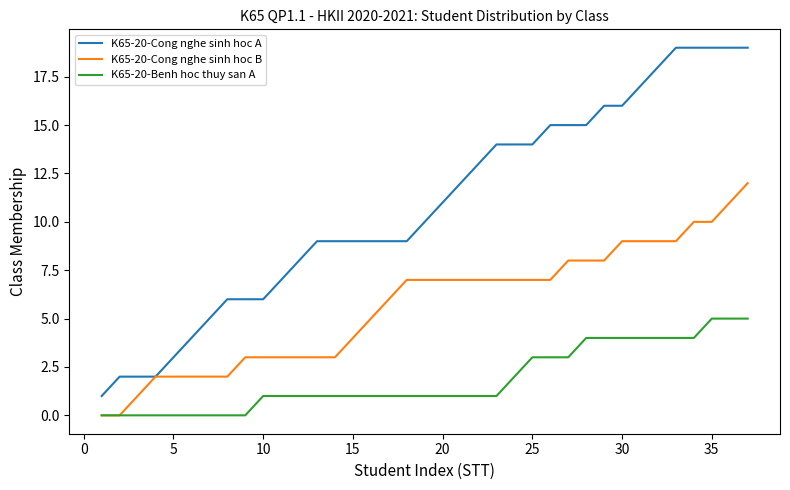

Which series has the widest spread of values?

K65-20-Cong nghe sinh hoc A